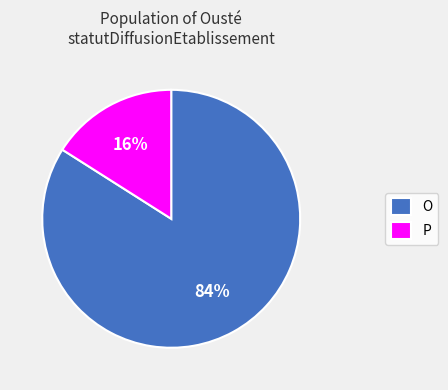

Is it true that O is 73% of the pie?

False